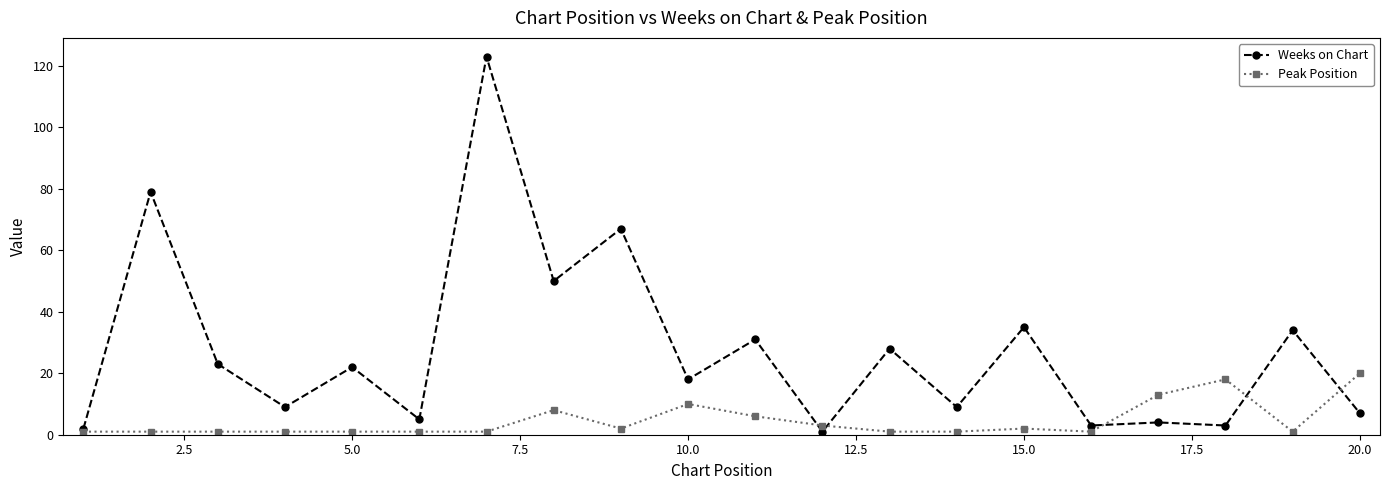

True or false: Weeks on Chart has more than 2 points higher than both neighbors.

True